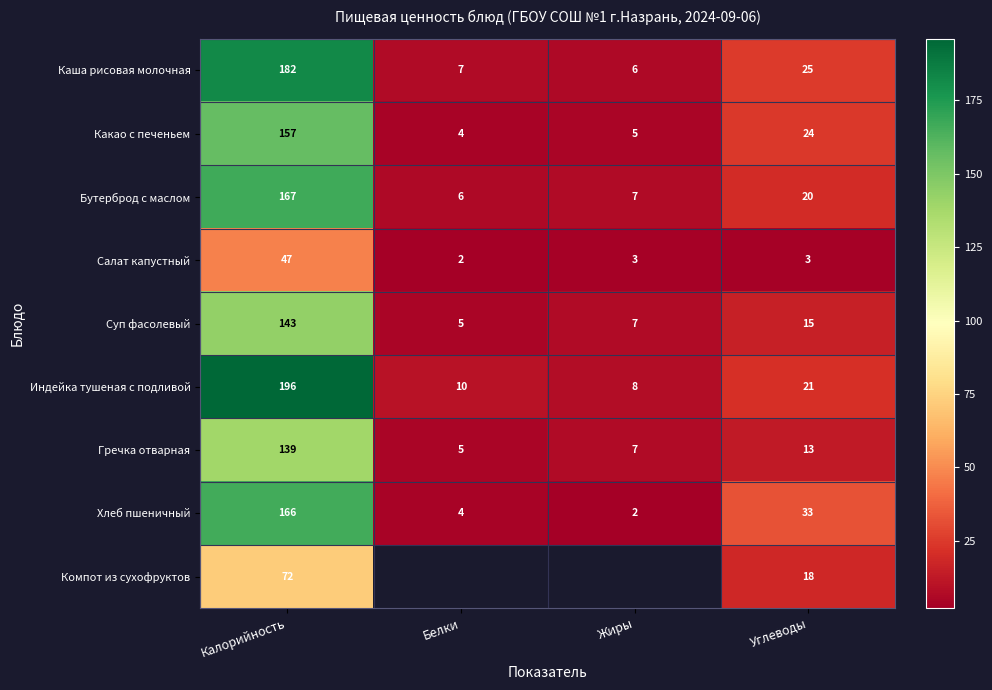

What is the difference between the highest and lowest values at Калорийность?

149